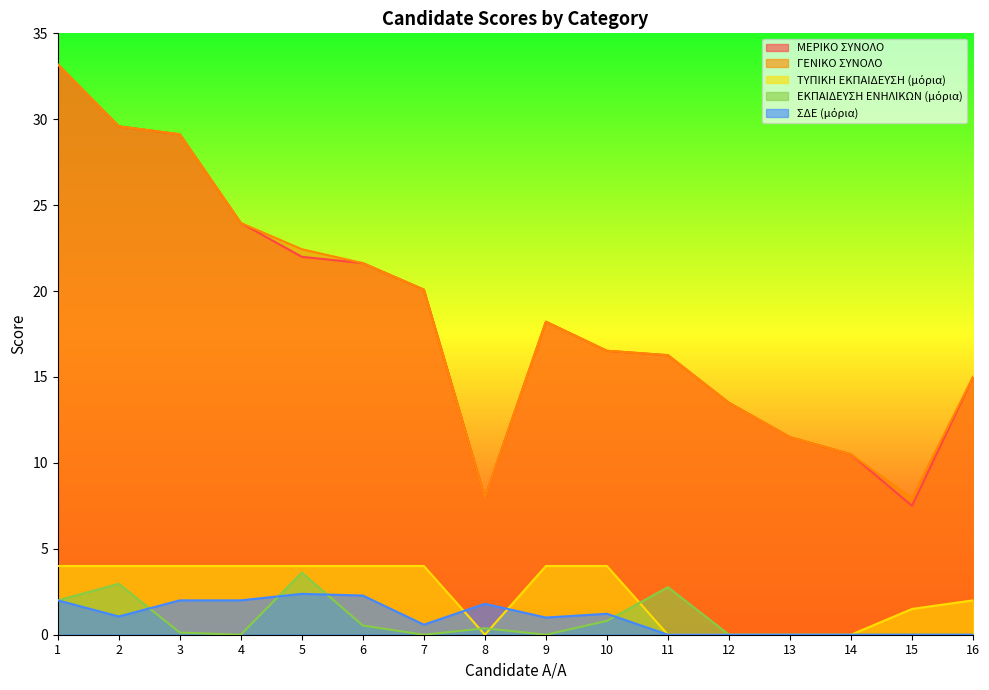

Between which two adjacent categories do ΣΔΕ (μόρια) and ΤΥΠΙΚΗ ΕΚΠΑΙΔΕΥΣΗ (μόρια) first intersect?

7 and 8